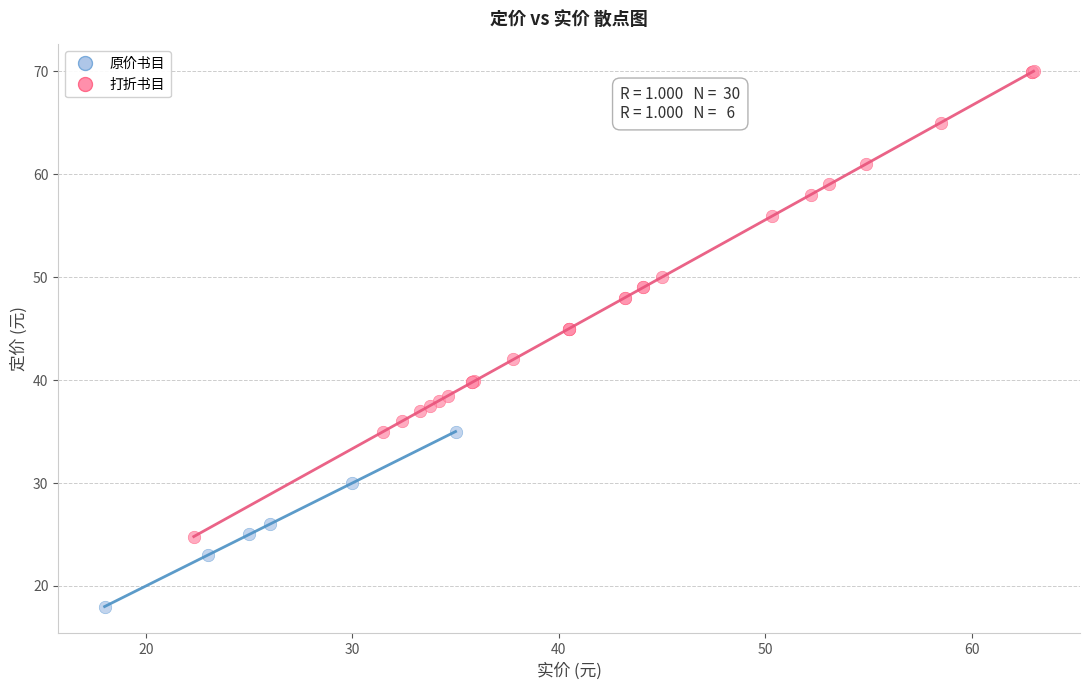

Which series reaches the minimum Y coordinate?

原价书目